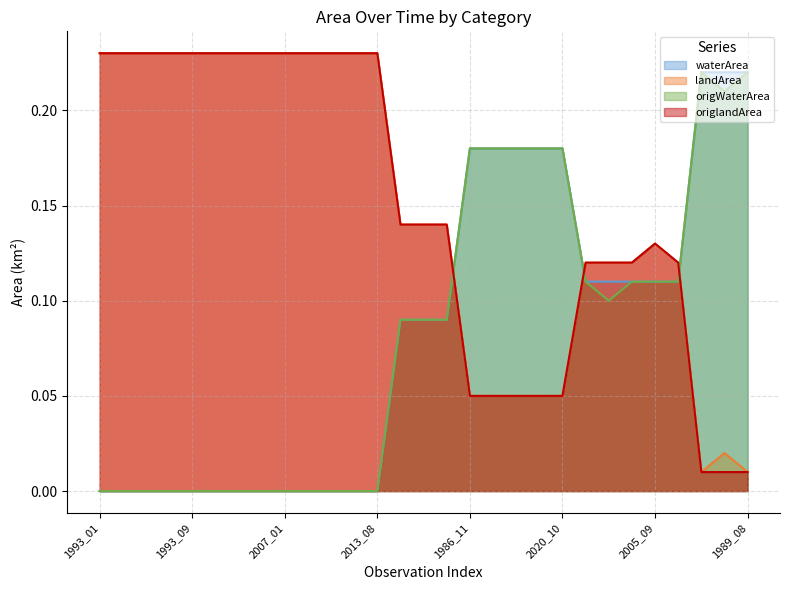

Which series has the largest total across all categories?

landArea